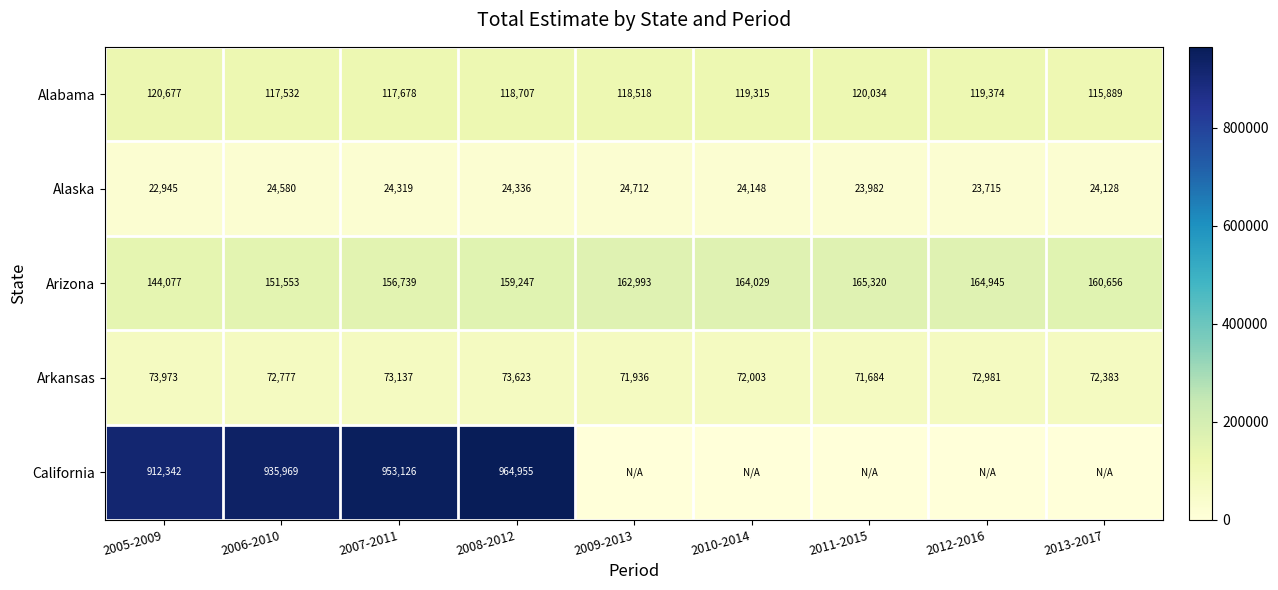

Between 2006-2010 and 2009-2013, which is larger?

2009-2013